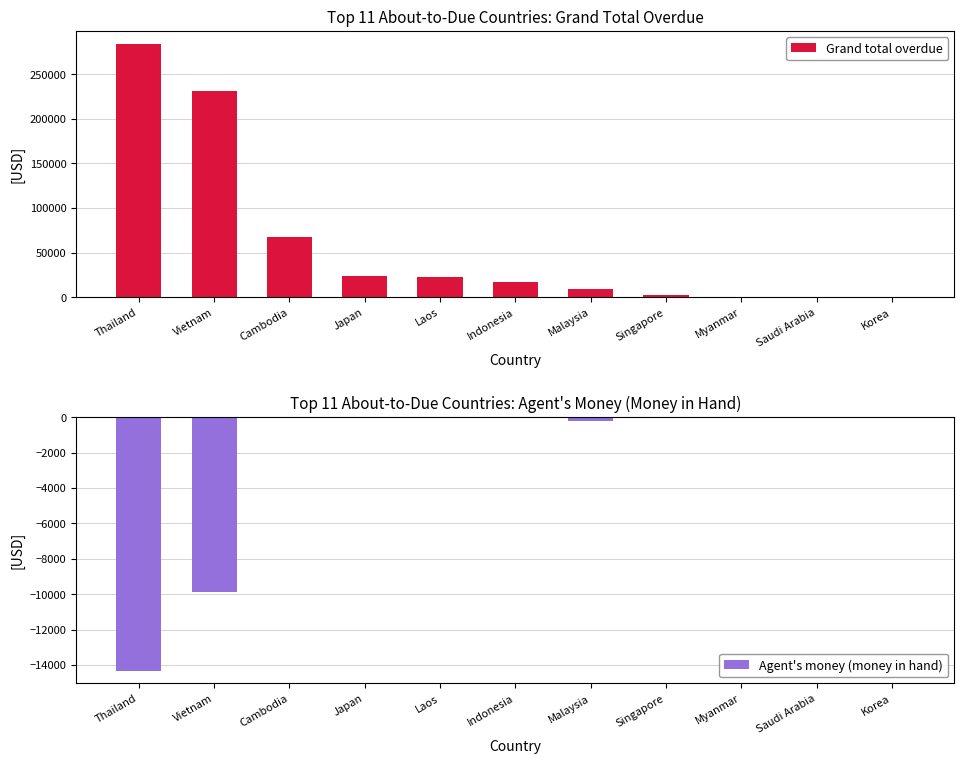

What is the difference between the second highest and minimum values in the Agent's money (money in hand) series?

14317.0